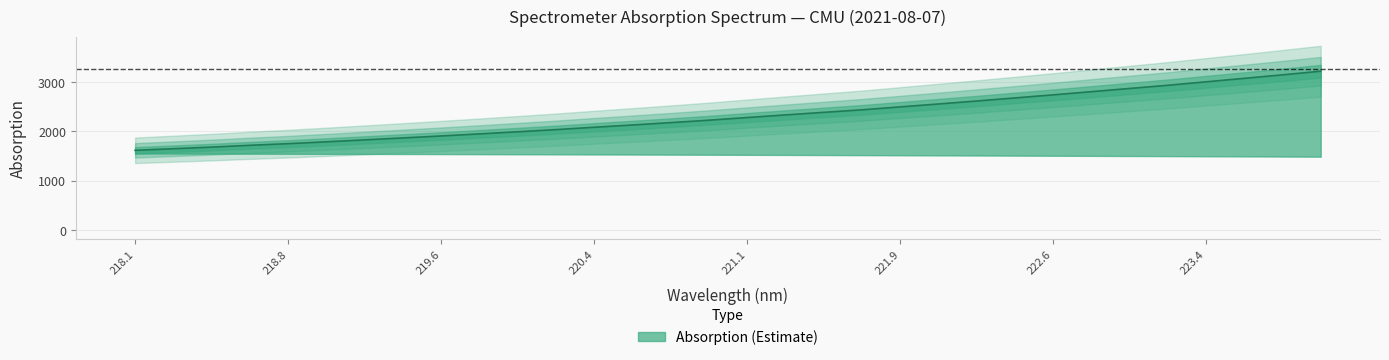

Is it true that the value at 223.9802 is 3218.1?

True